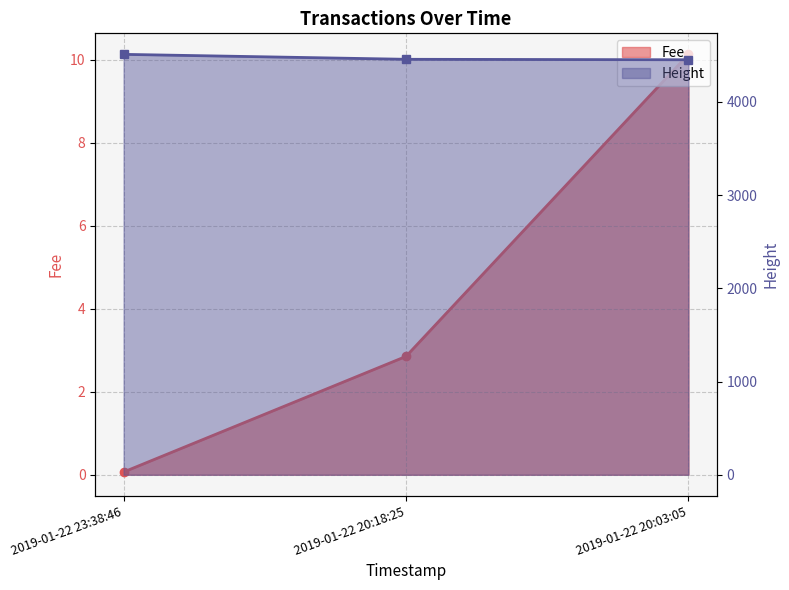

What are all the series names shown in the legend?

Fee, Height